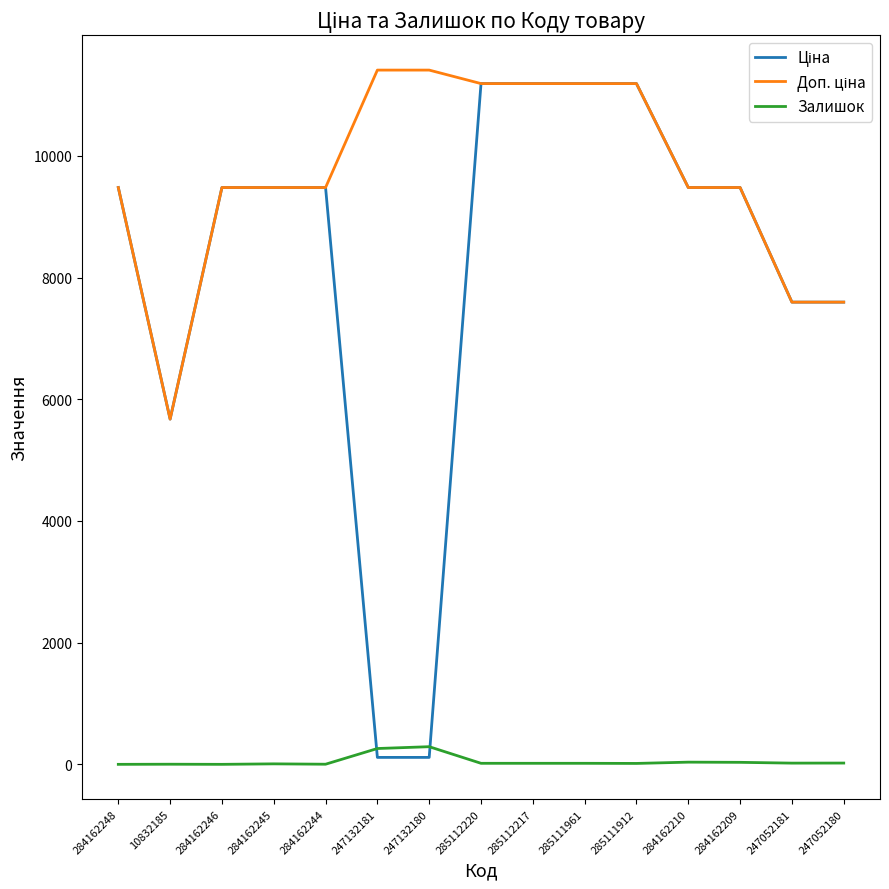

What is the highest value of the Залишок series?

290.0